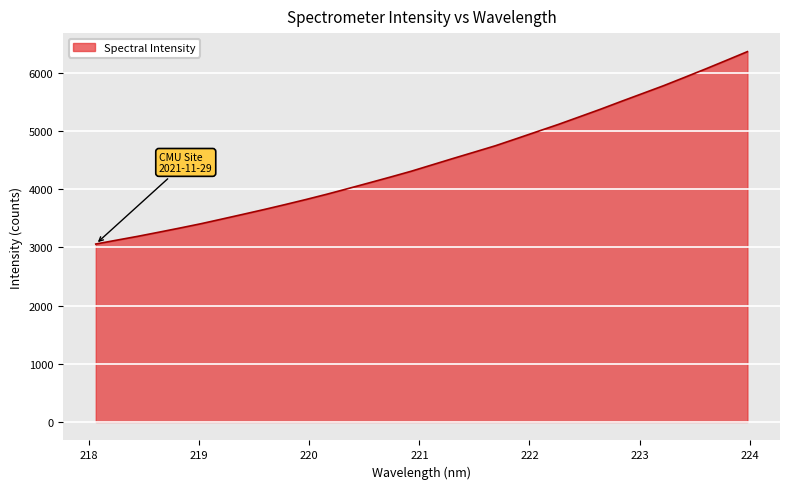

Reading left to right, extract all data points from this chart.

3059.2	3126.0	3192.0	3262.7	3334.4	3408.5	3488.9	3570.3	3652.5	3737.7	3825.7	3917.2	4013.7	4111.5	4210.1	4311.3	4421.7	4531.9	4640.1	4749.0	4870.7	4993.6	5116.3	5246.2	5376.7	5512.9	5646.6	5780.8	5924.0	6068.8	6217.6	6367.7